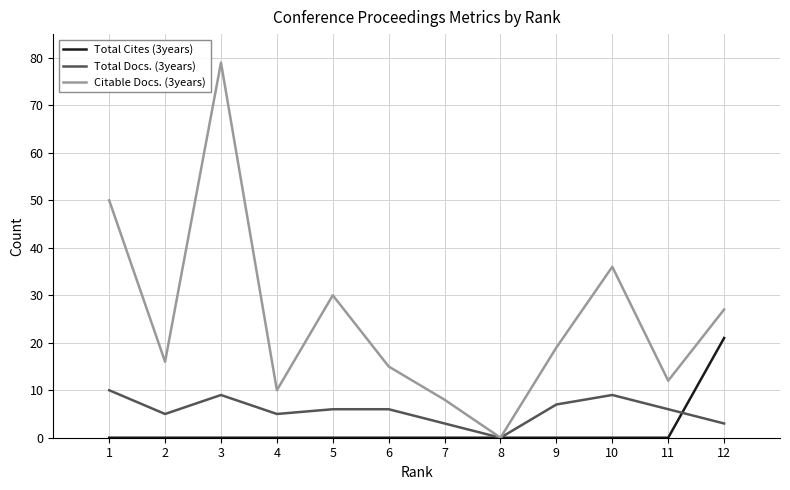

Which series has the largest total across all categories?

Citable Docs. (3years)